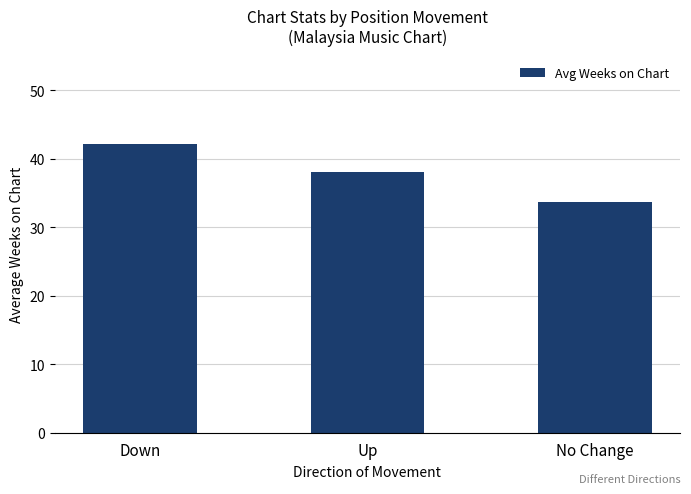

What is the label of the 1st bar from the right?

No Change